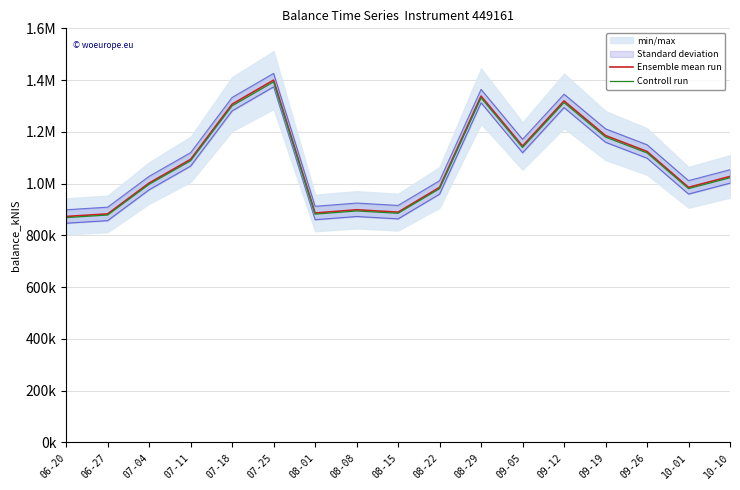

True or false: Ensemble mean run and Controll run cross at least once.

False